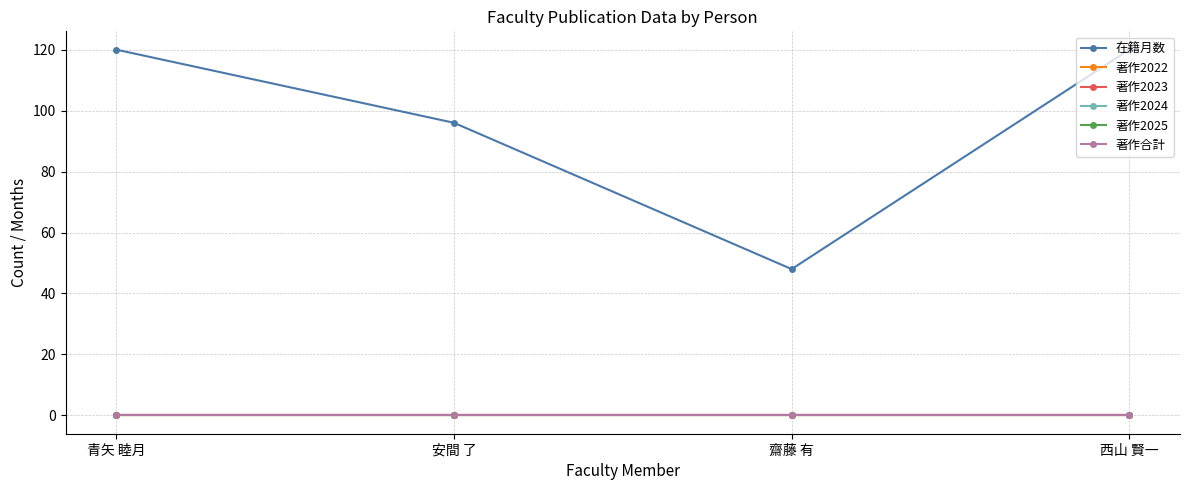

Does the chart have visible grid lines?

Yes